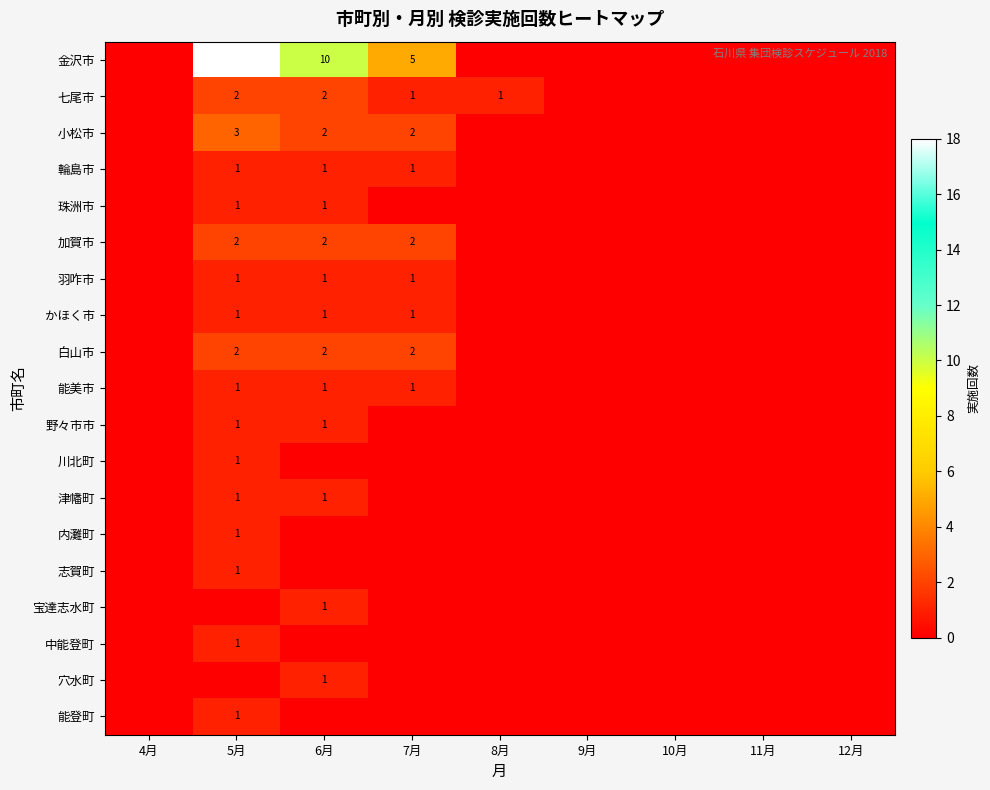

The 小松市 series shows 1 at 6月. True or false?

False